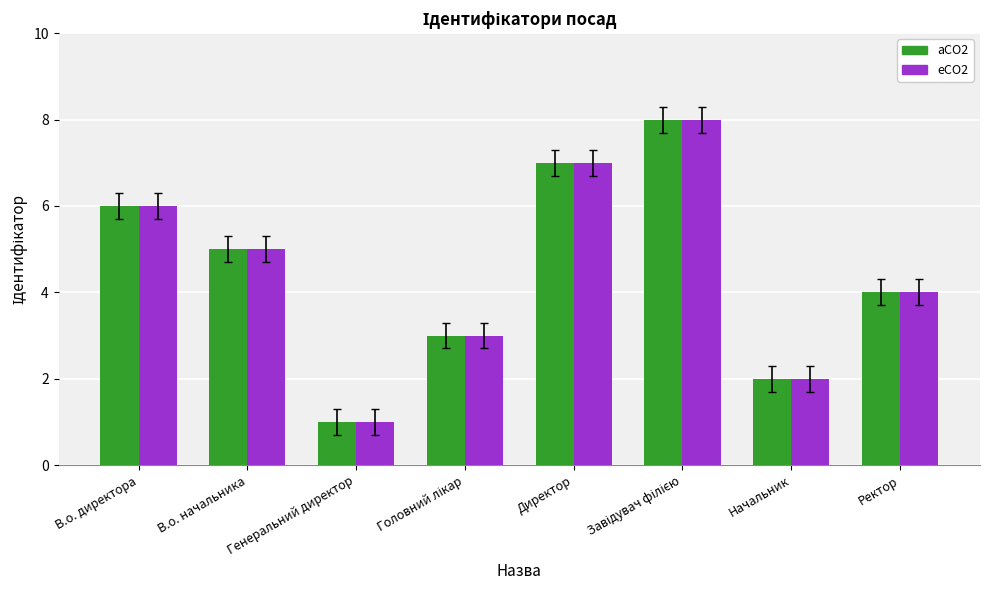

What is the sum of all aCO2 values?

36